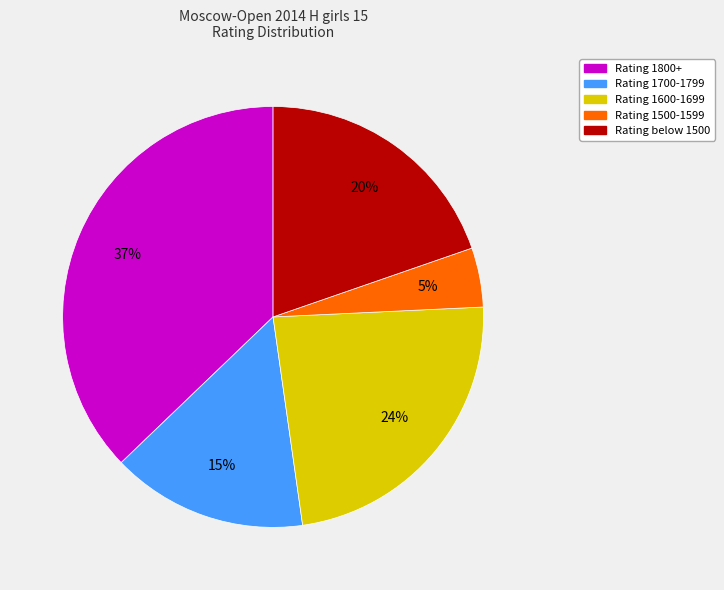

Is it true that Rating 1600-1699 is 16% of the pie?

False